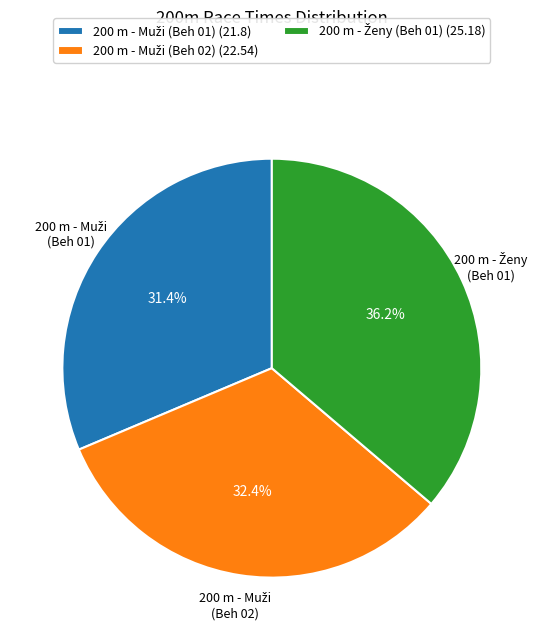

Is there a majority slice in this chart?

No